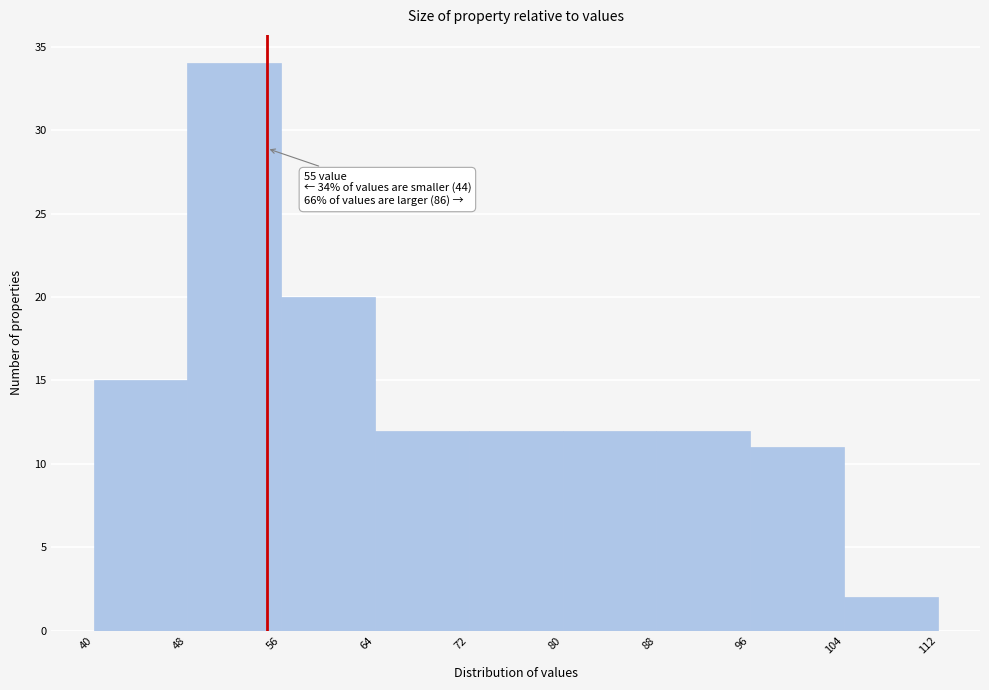

Which range on the x-axis has the tallest bar?

48 to 56